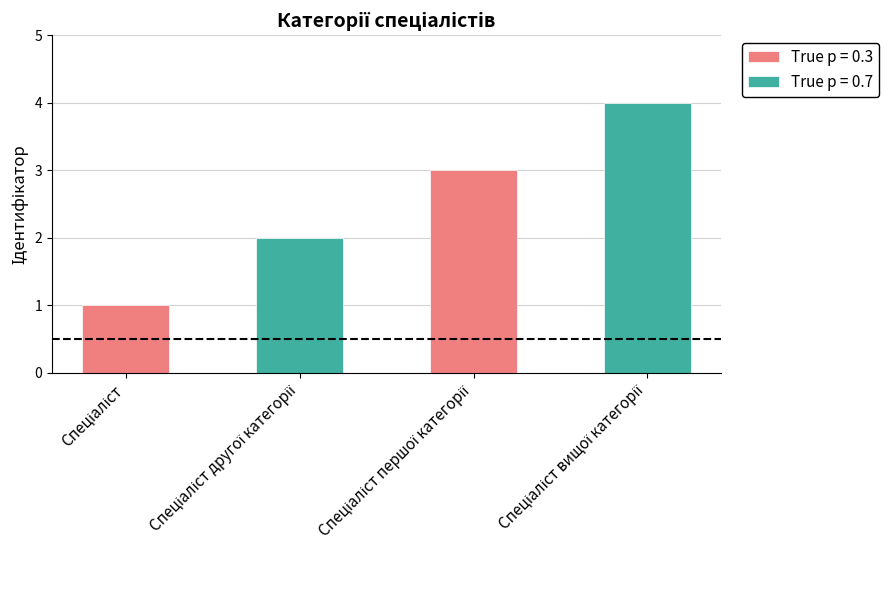

Which series has the largest total across all categories?

True p = 0.7